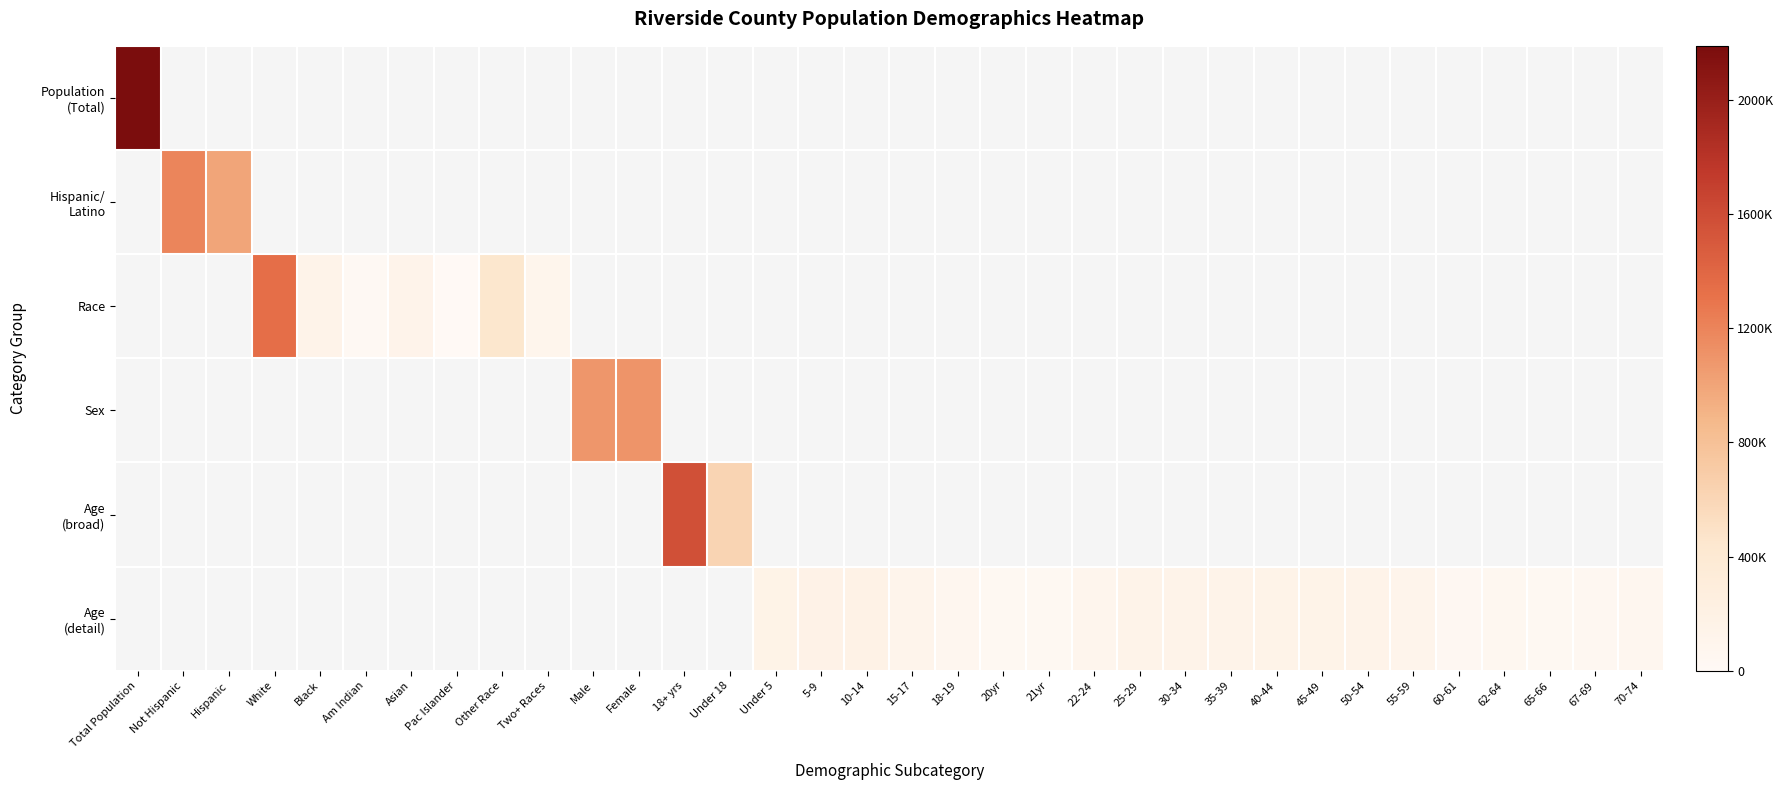

Which label corresponds to the largest value in the chart?

Total Population